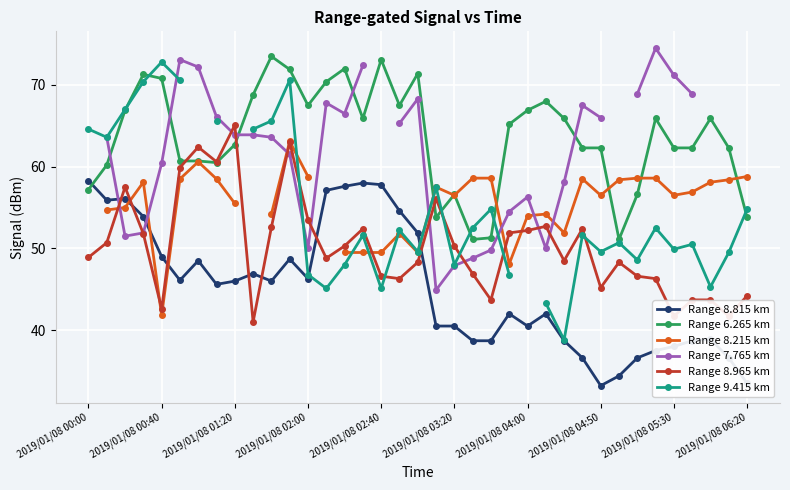

How many intersections are there between Range 6.265 km and Range 8.815 km?

1